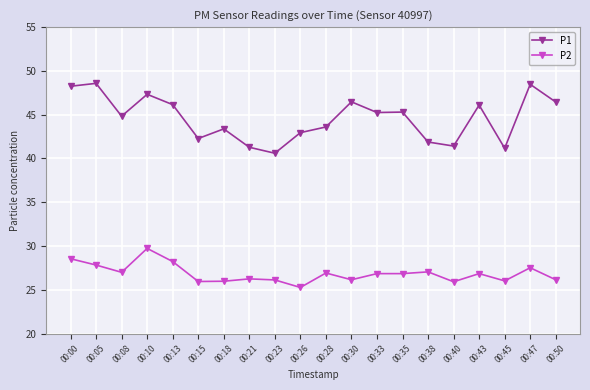

What is the value of the P2 point at the 9th from the left?

26.1